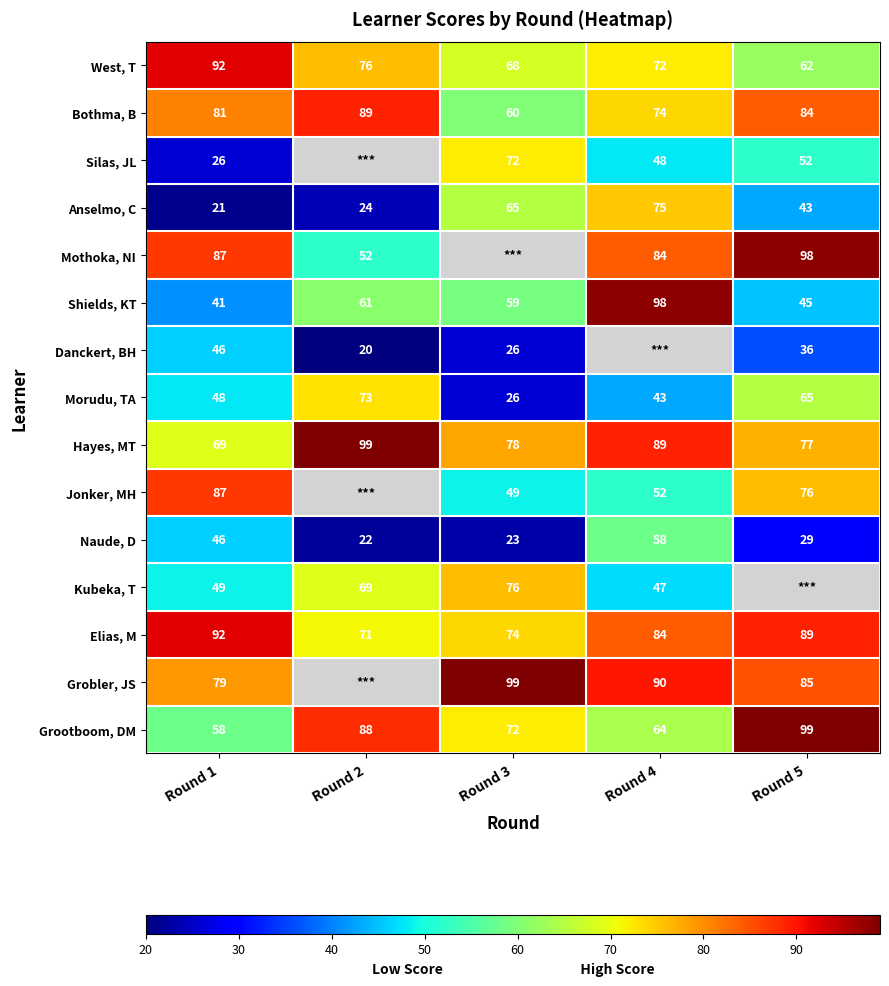

What is the highest value of the Anselmo, C series?

75